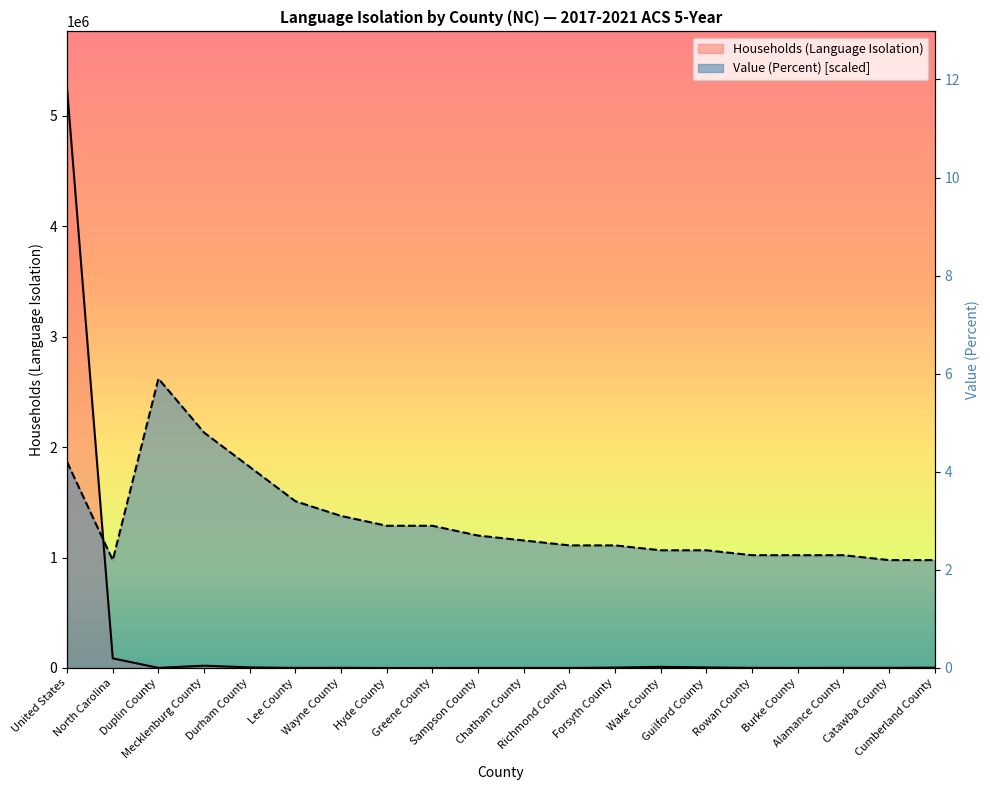

Where is the first local maximum for Value (Percent)?

Duplin County